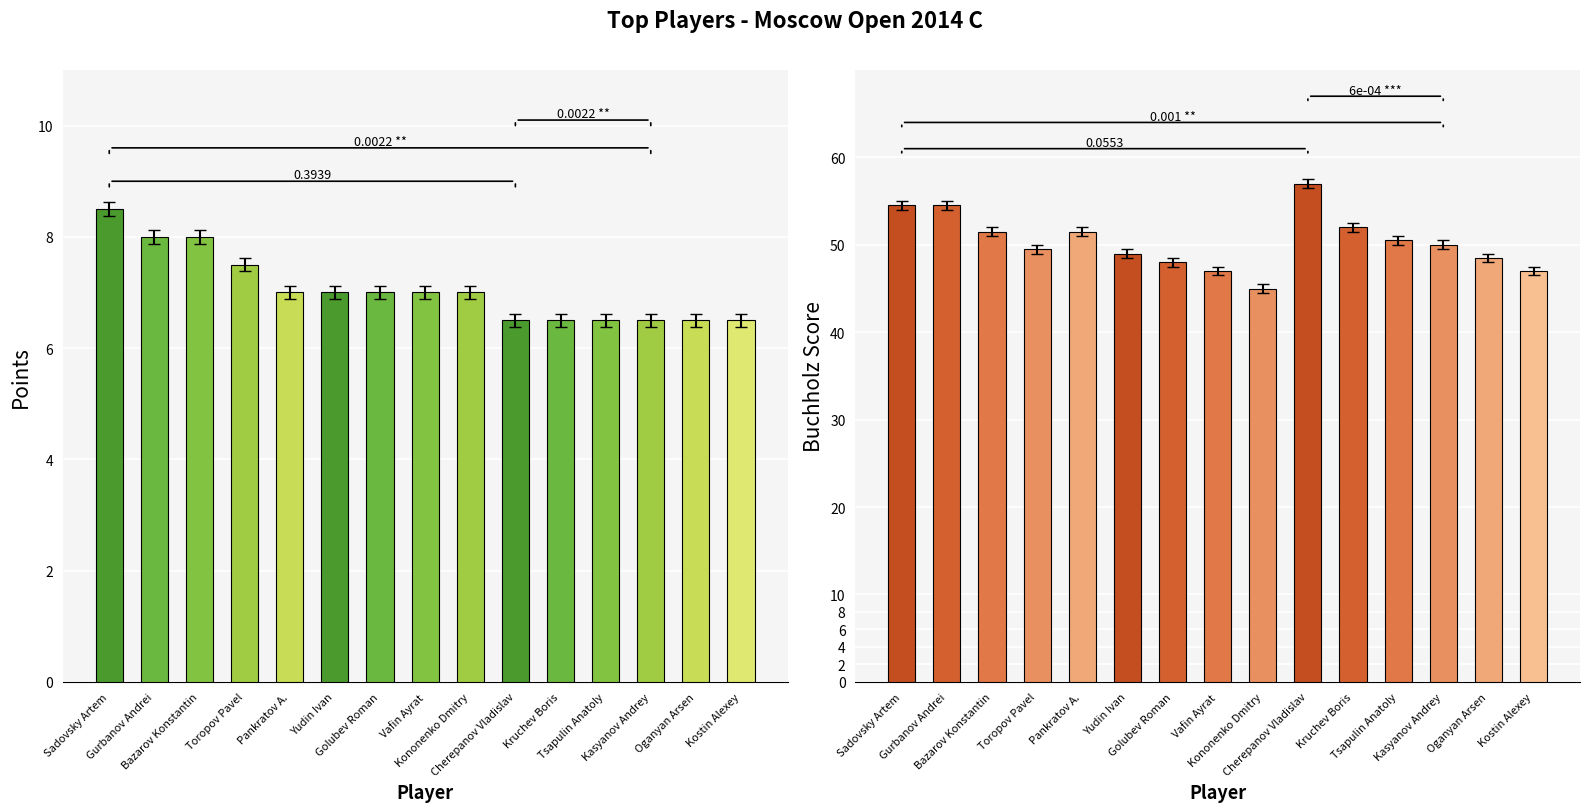

What position from the left is Bazarov Konstantin?

3